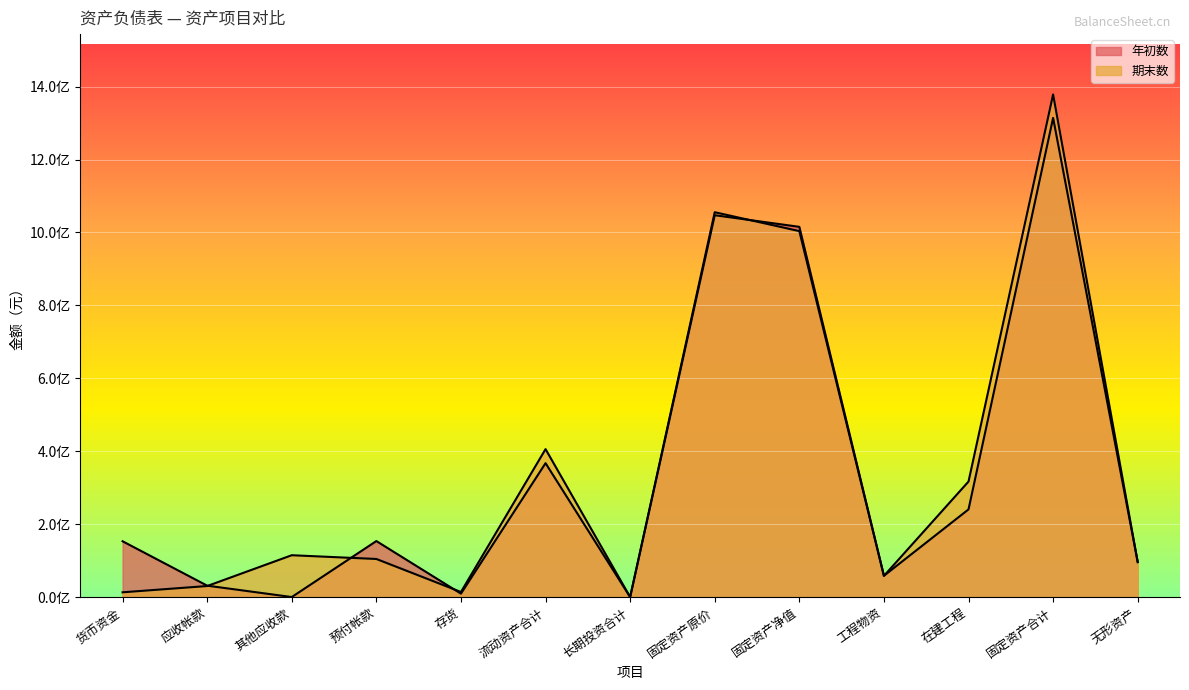

List the series in order of their peak value, highest first.

期末数, 年初数